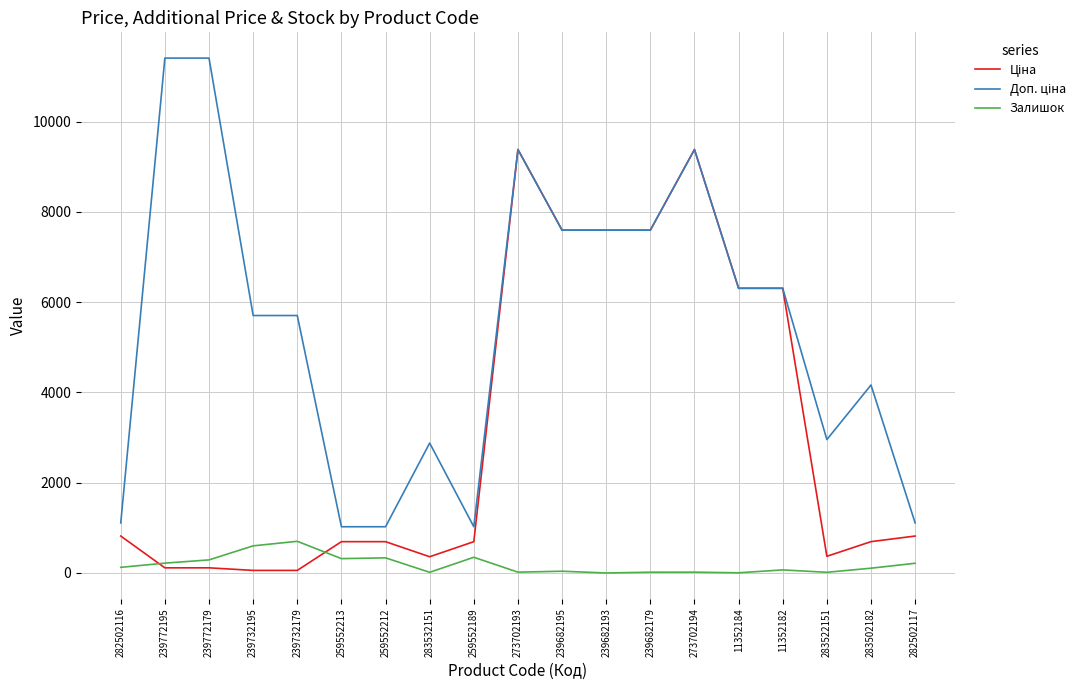

The value of Залишок at 259552189 is 348.0. True or false?

True